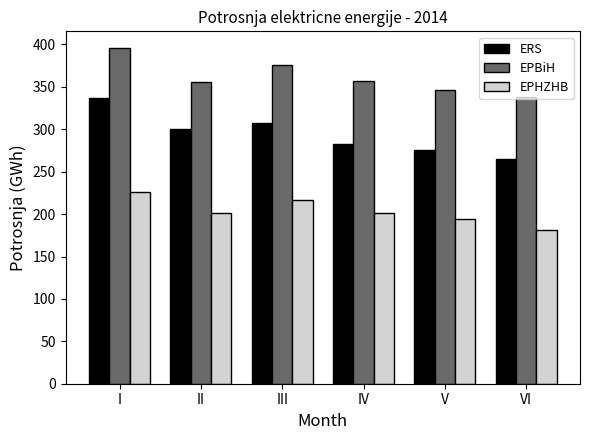

How many data points in ERS are above 300?

3